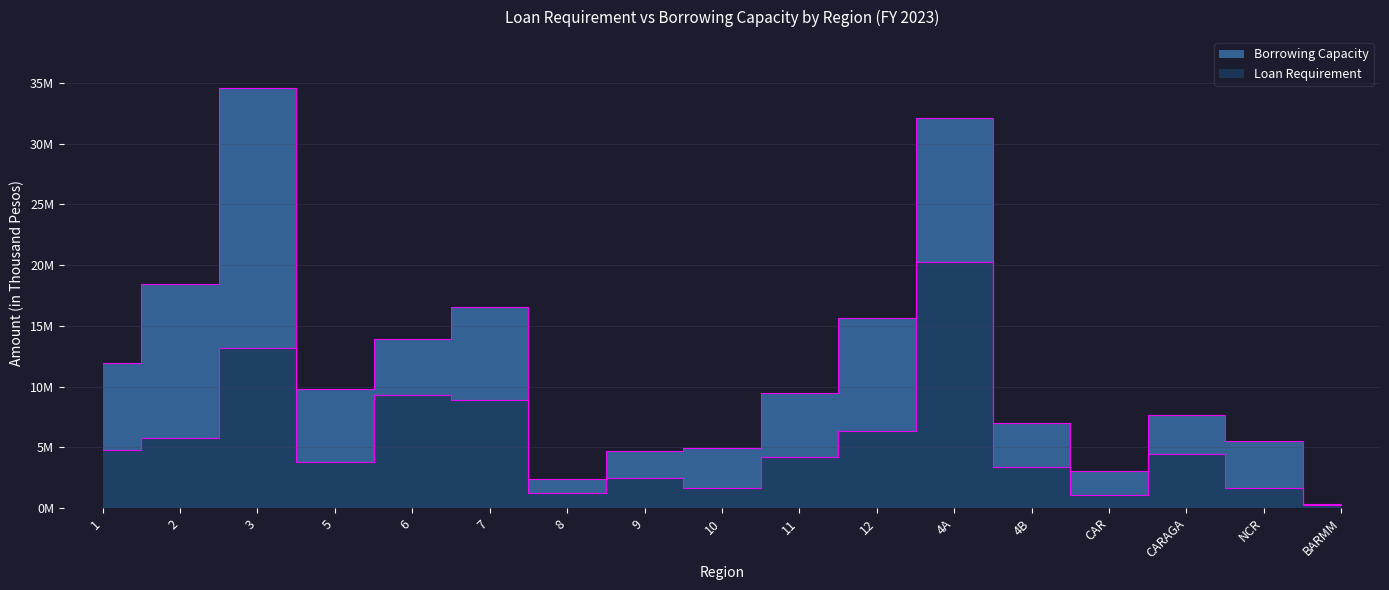

Where is Borrowing Capacity nearest to the value 17467300?

7